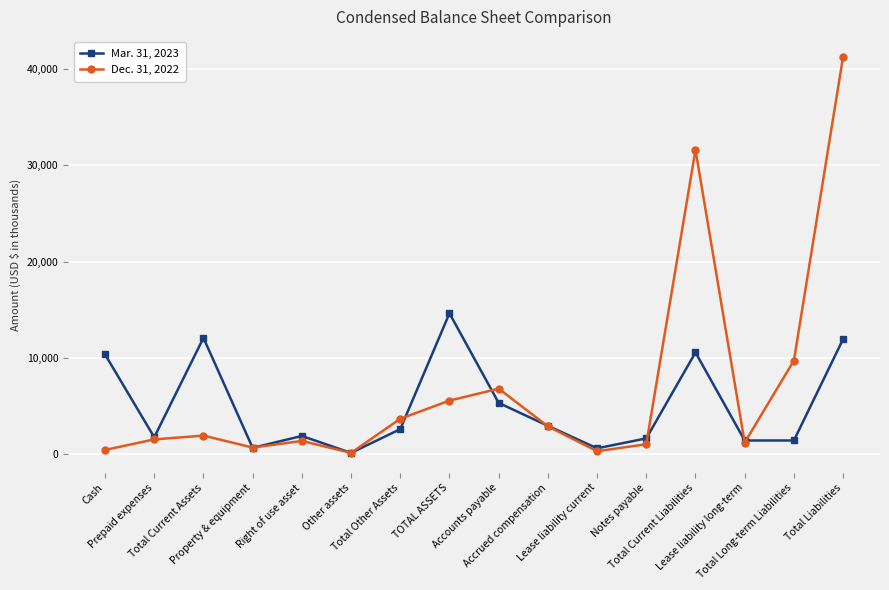

At how many categories does at least one series exceed 26471?

2